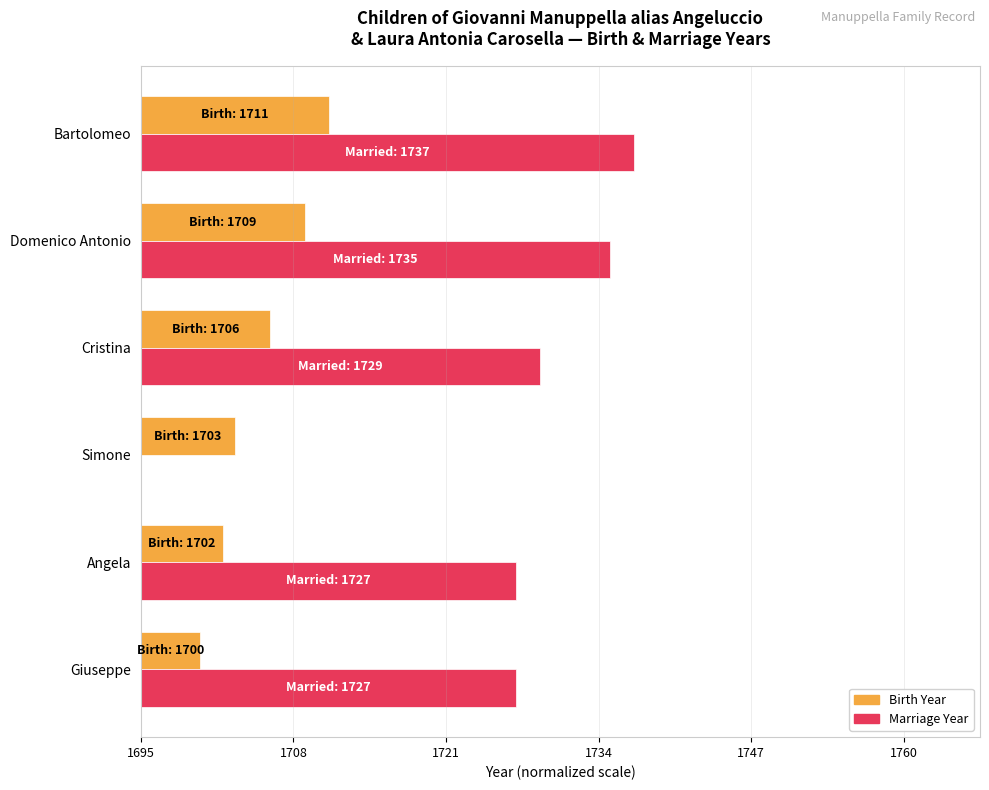

Which series has the largest total across all categories?

Marriage Year